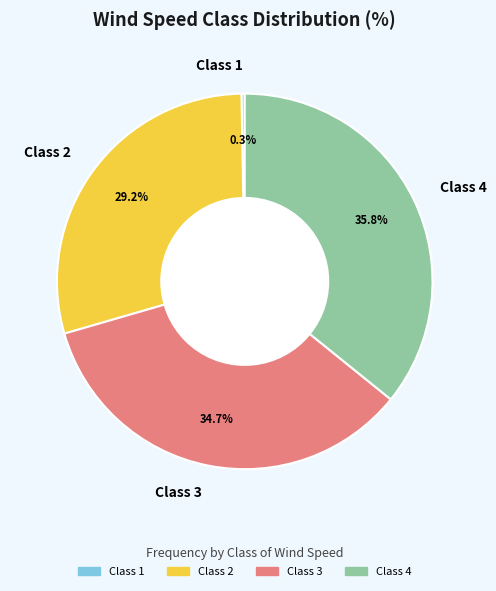

How many segments does this pie chart have?

4